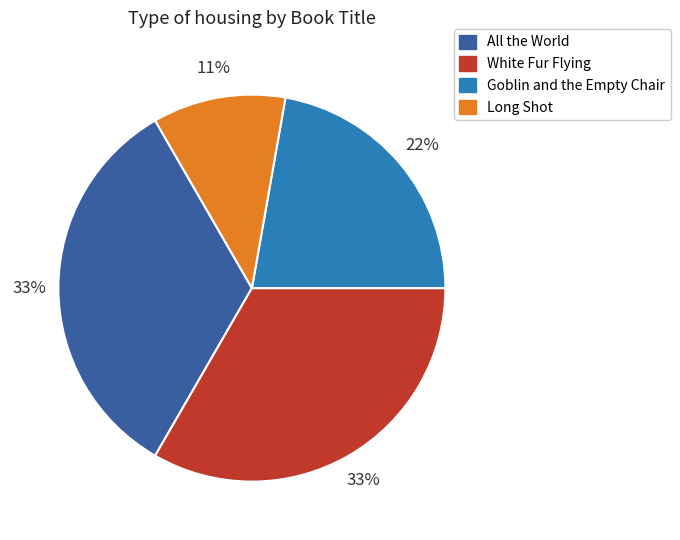

True or false: White Fur Flying accounts for 33% of the total.

True